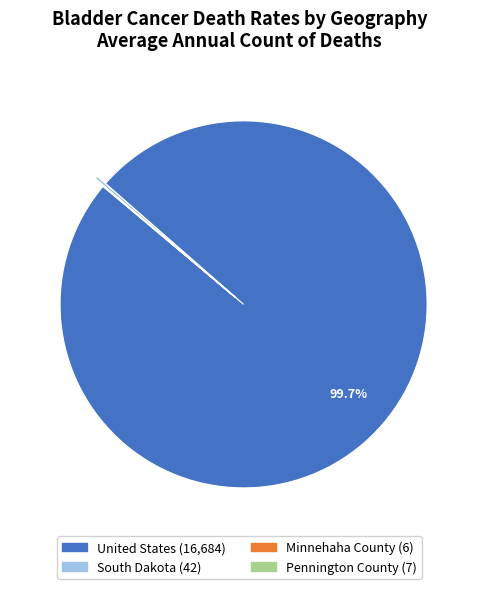

What is the largest slice in the pie chart?

United States